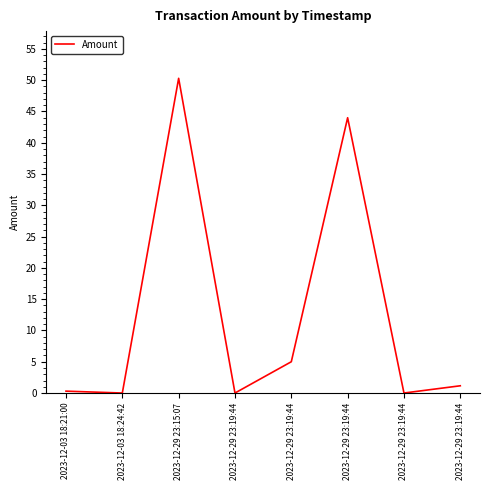

How many categories are shown in the chart?

8